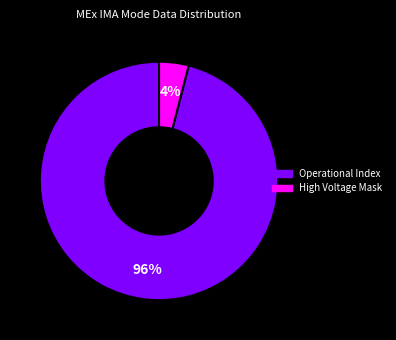

Does any single category account for the majority?

Yes